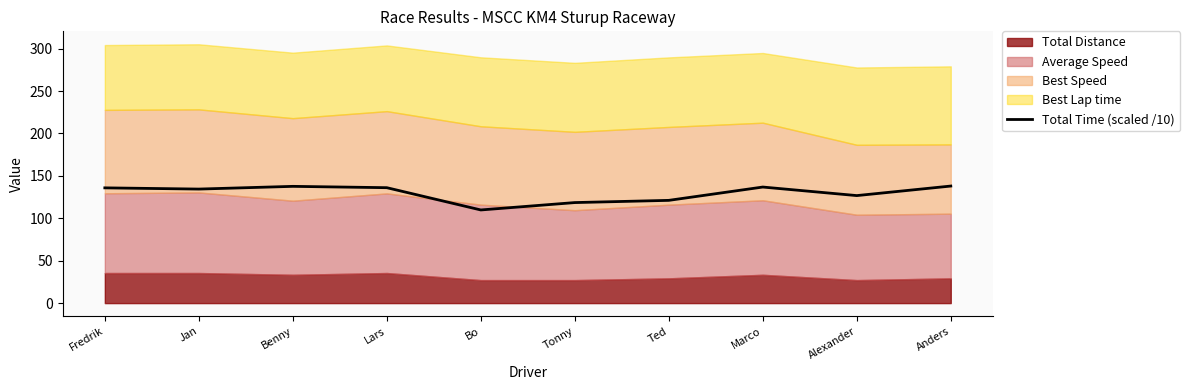

How many categories are shown in the chart?

10